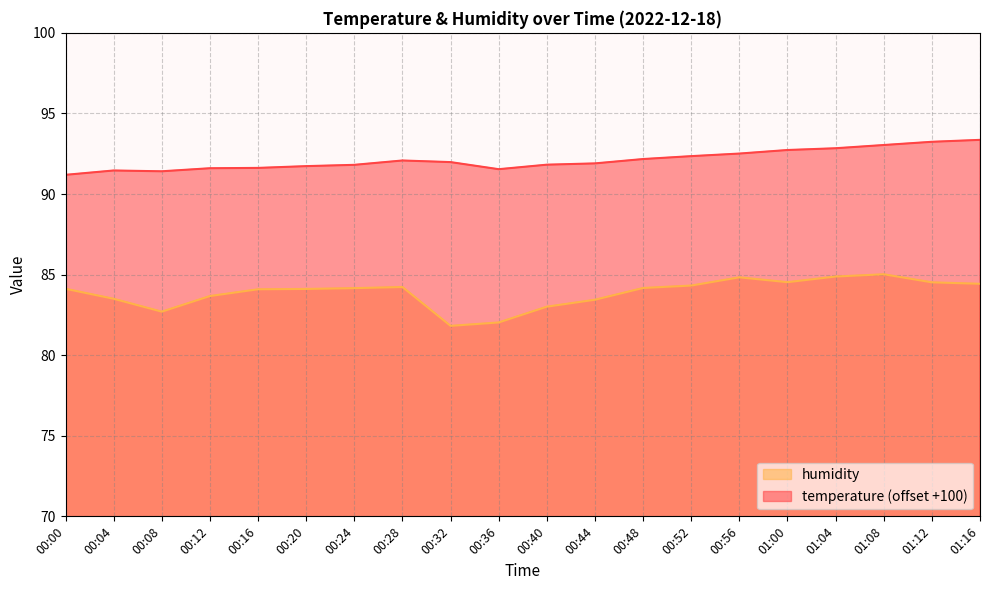

Which series has the largest range (max minus min)?

humidity